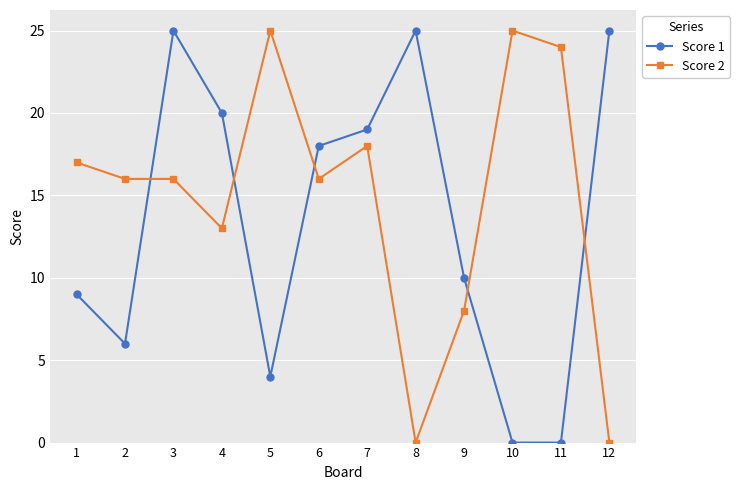

Rank the series by their average value, from highest to lowest.

Score 2, Score 1